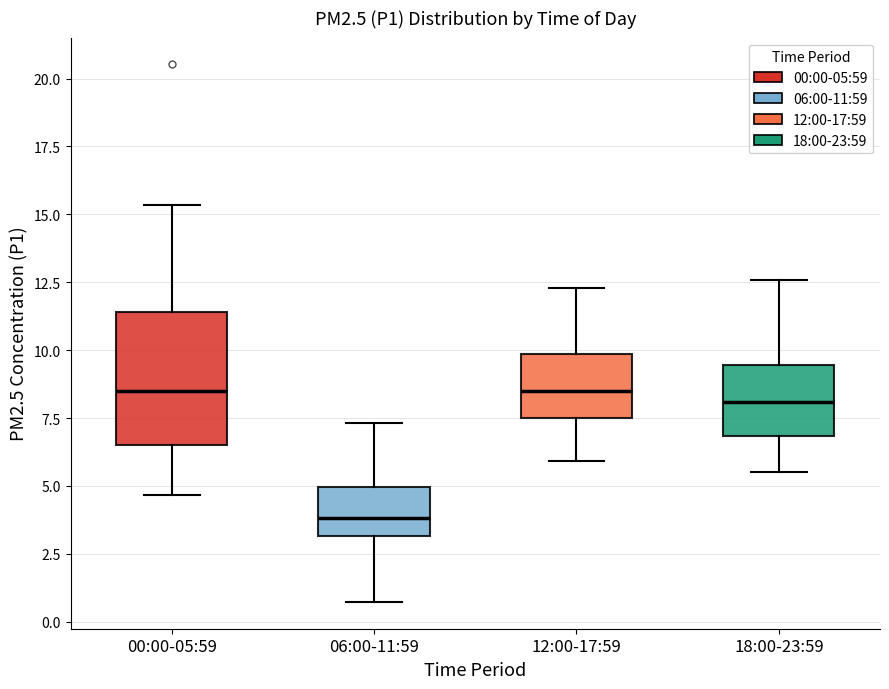

Which box has the lowest median line?

06:00-11:59